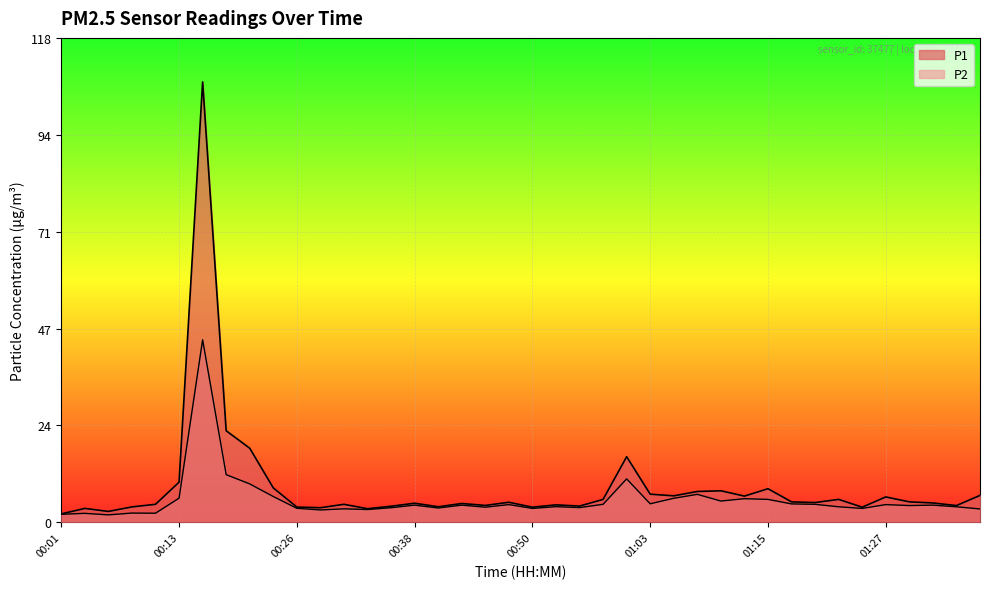

In P1, how many points are lower than both neighbors (excluding endpoints)?

12